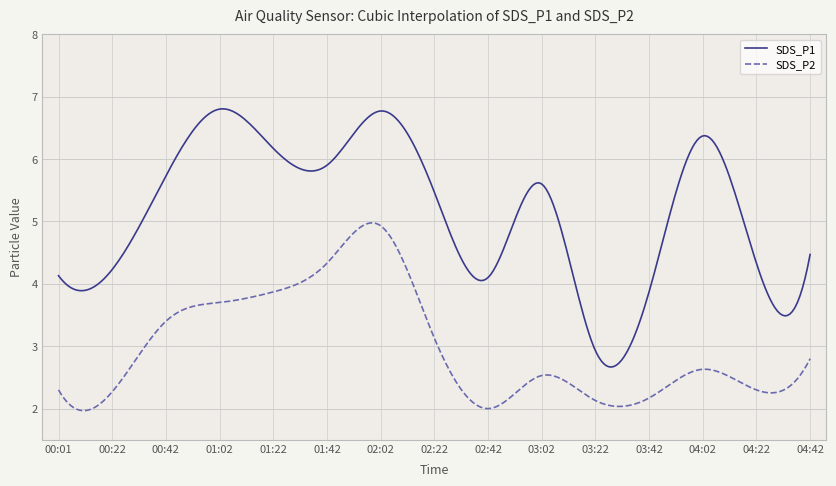

True or false: SDS_P2 has more than 1 interior local peaks.

True